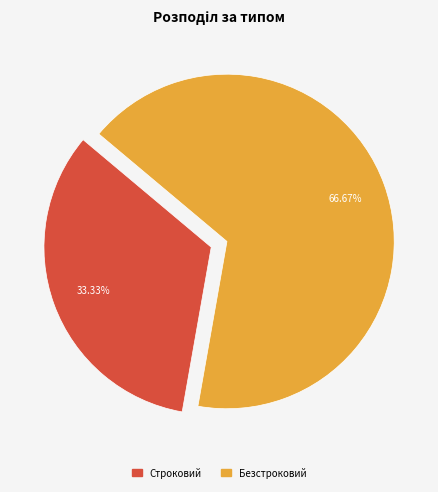

To the nearest percent, what is the average slice percentage?

50%